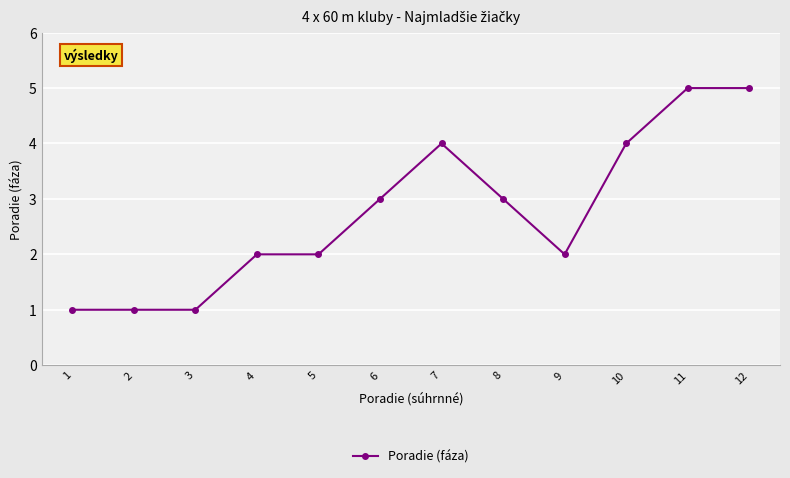

What is the difference between the maximum and minimum values?

4